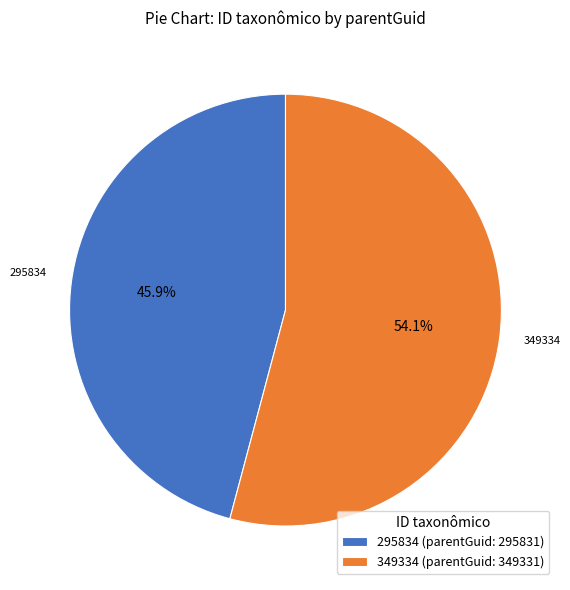

To the nearest percent, what is the difference between the 295834 and 349334 slice percentages?

8%